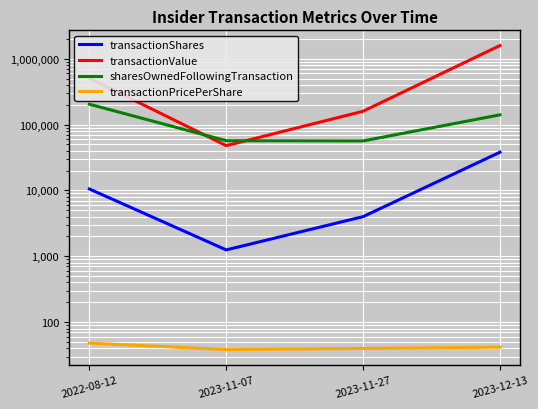

Is this an area chart (filled region under the line)?

No